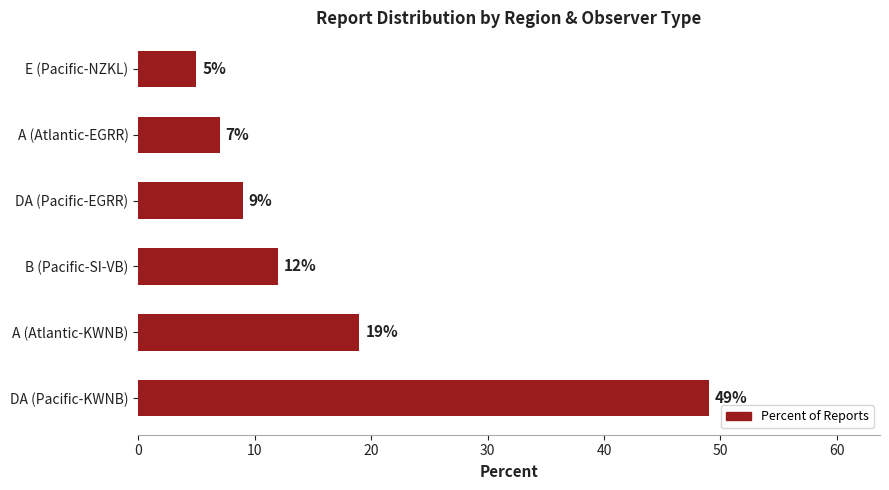

Approximately how many times larger is the value at E (Pacific-NZKL) compared to A (Atlantic-EGRR)?

0.7